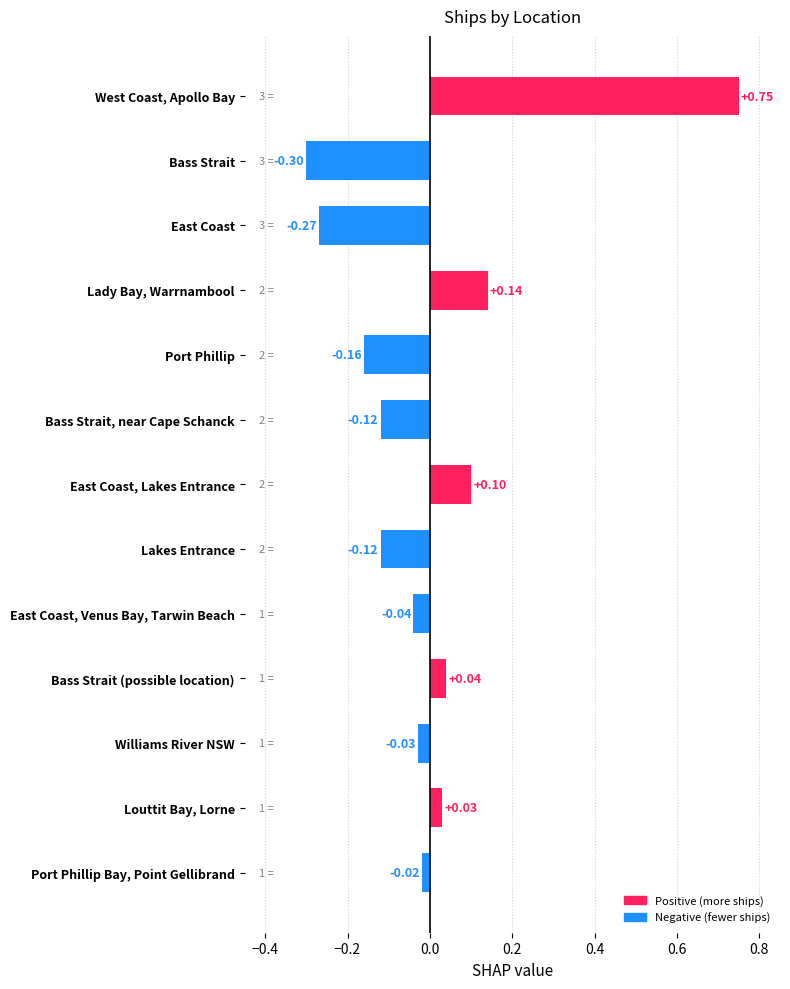

What is the difference between the second highest and second lowest values?

0.4